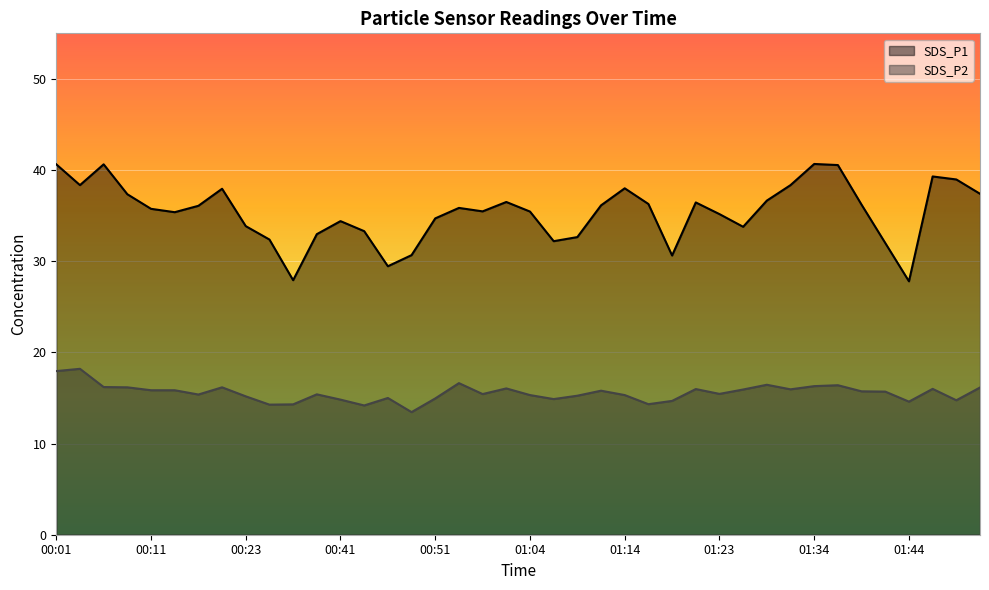

Reading left to right, transcribe all the data shown in this chart.

SDS_P1: 00:01=40.6	00:04=38.4	00:06=40.6	00:09=37.4	00:11=35.8	00:16=35.4	00:18=36.1	00:21=38.0	00:23=33.9	00:34=32.4	00:36=27.9	00:39=33.0	00:41=34.4	00:44=33.3	00:46=29.4	00:48=30.7	00:51=34.7	00:53=35.9	00:56=35.5	01:01=36.5	01:04=35.5	01:06=32.2	01:08=32.6	01:11=36.1	01:14=38.0	01:16=36.3	01:18=30.6	01:21=36.5	01:23=35.2	01:26=33.8	01:28=36.6	01:31=38.4	01:34=40.7	01:36=40.5	01:39=36.2	01:41=32.0	01:44=27.8	01:46=39.3	01:48=39.0	01:51=37.4
SDS_P2: 00:01=17.9	00:04=18.2	00:06=16.2	00:09=16.2	00:11=15.8	00:16=15.8	00:18=15.4	00:21=16.2	00:23=15.2	00:34=14.3	00:36=14.3	00:39=15.4	00:41=14.8	00:44=14.2	00:46=15.0	00:48=13.4	00:51=14.9	00:53=16.6	00:56=15.4	01:01=16.1	01:04=15.3	01:06=14.9	01:08=15.2	01:11=15.8	01:14=15.3	01:16=14.3	01:18=14.7	01:21=16.0	01:23=15.4	01:26=15.9	01:28=16.4	01:31=15.9	01:34=16.3	01:36=16.4	01:39=15.7	01:41=15.7	01:44=14.6	01:46=16.0	01:48=14.8	01:51=16.1